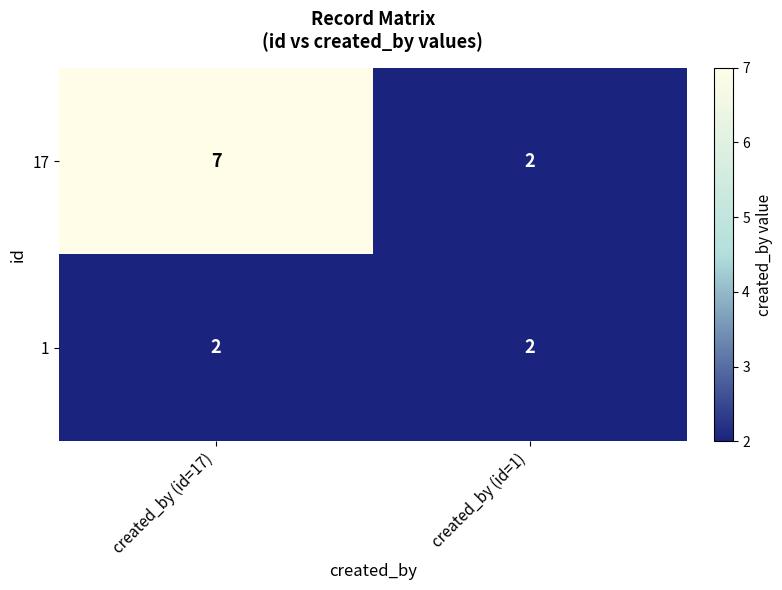

At which category is the sum across all series the highest?

created_by (id=17)